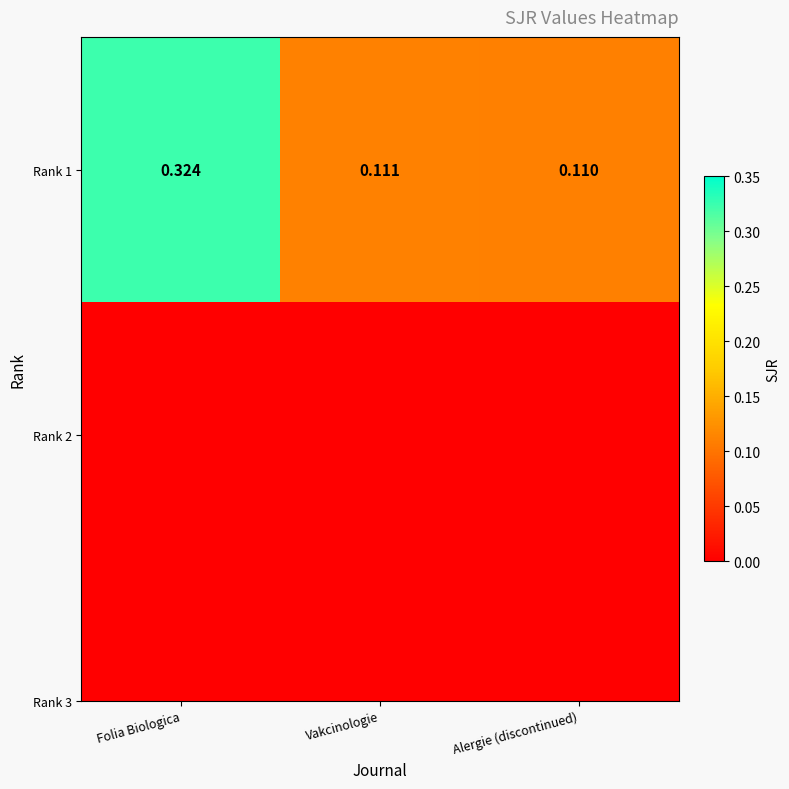

What value does the data have at Vakcinologie?

0.1